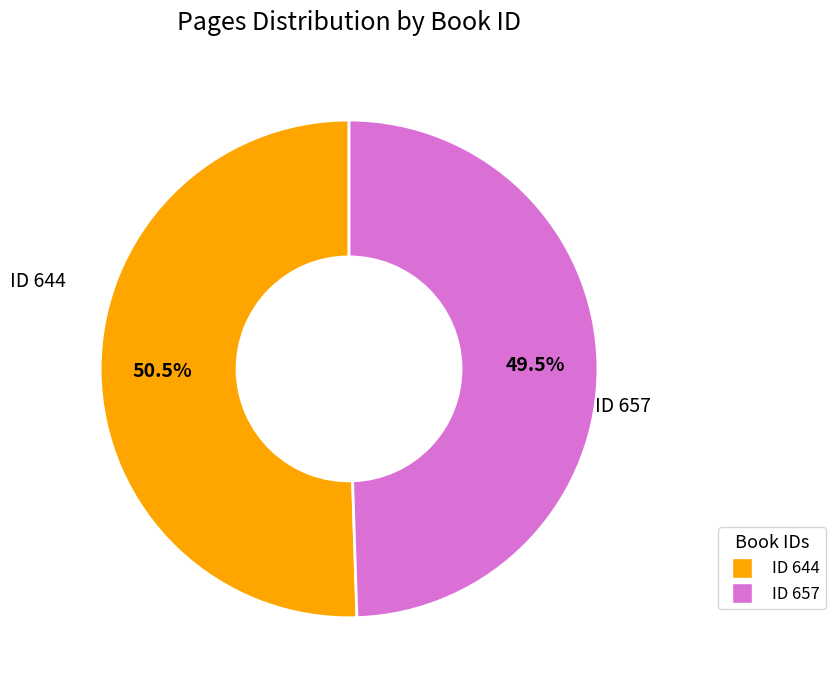

Is there a majority slice in this chart?

Yes